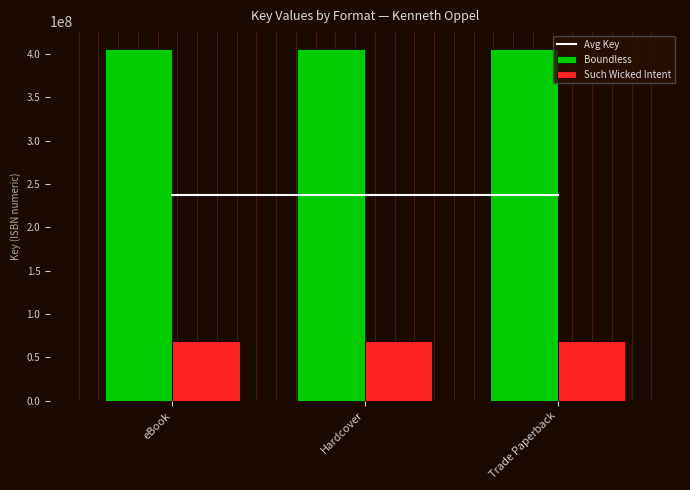

Rank the categories by Boundless value from highest to lowest.

eBook, Hardcover, Trade Paperback